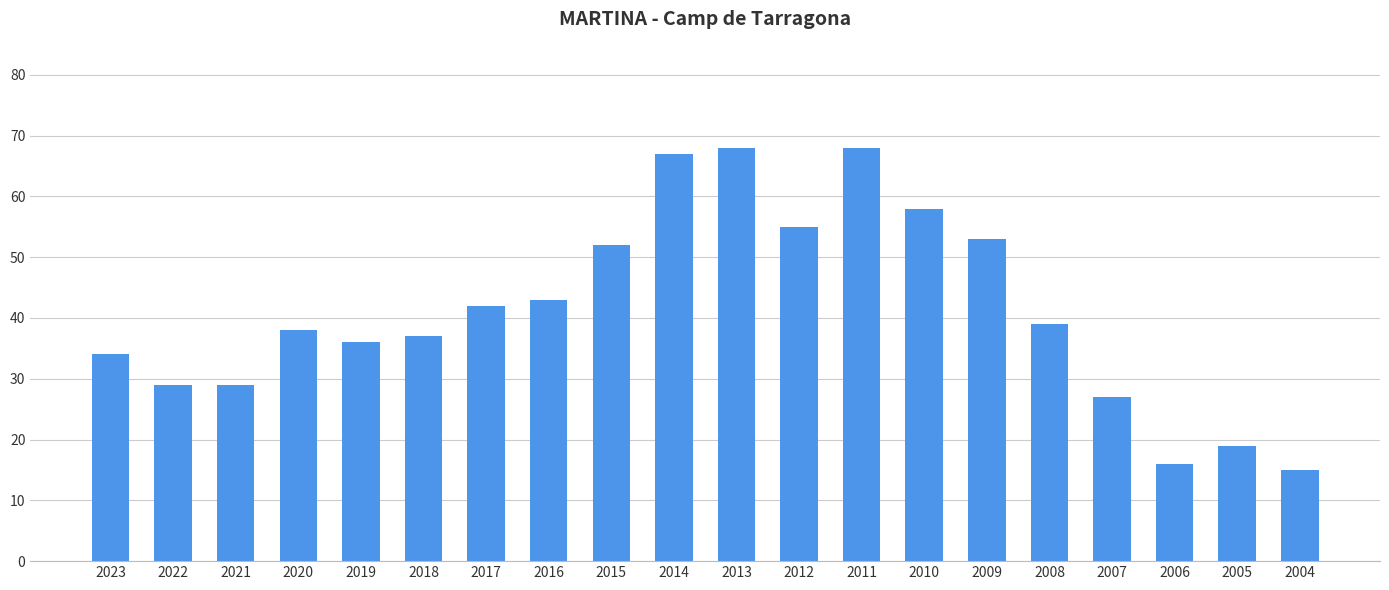

What is the change in value from 2013 to 2004?

-53